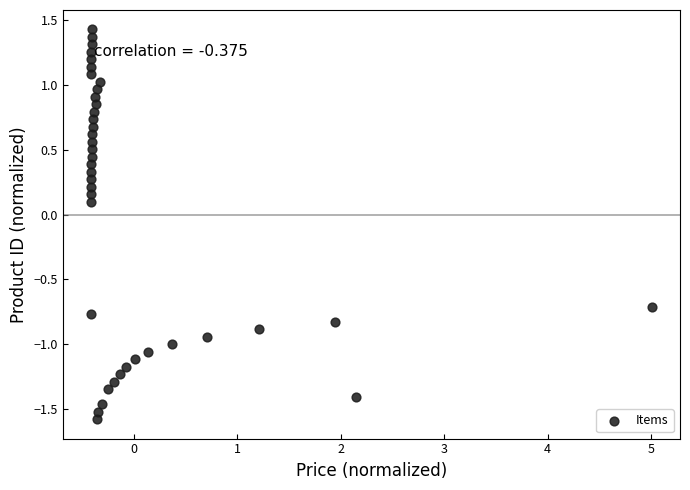

What is the range of X values (max minus min)?

5.4